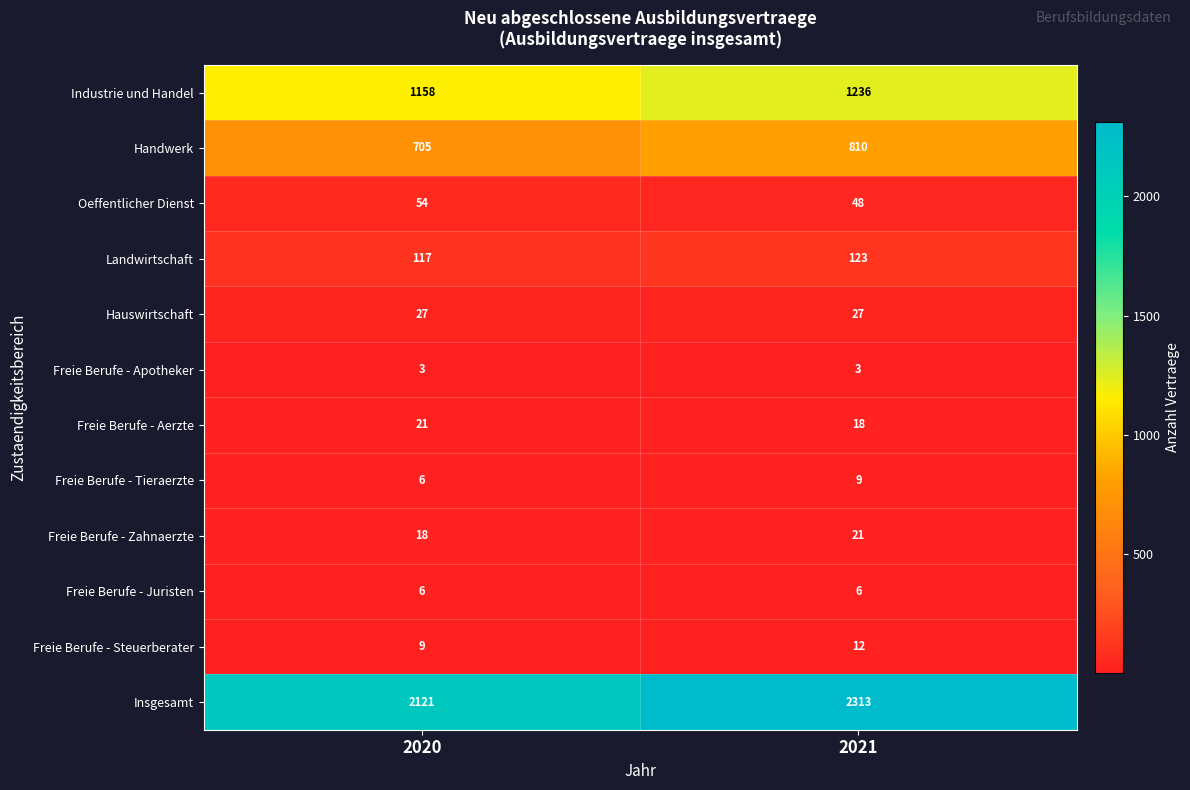

Rank the series at 2021 from lowest to highest value.

Freie Berufe - Apotheker, Freie Berufe - Juristen, Freie Berufe - Tieraerzte, Freie Berufe - Steuerberater, Freie Berufe - Aerzte, Freie Berufe - Zahnaerzte, Hauswirtschaft, Oeffentlicher Dienst, Landwirtschaft, Handwerk, Industrie und Handel, Insgesamt